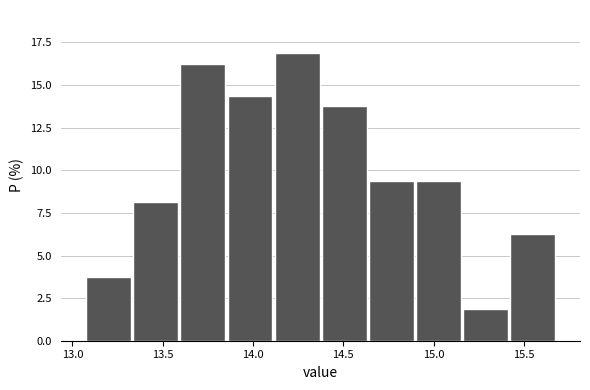

Reading left to right, list every bar in this chart as the range it spans on the x-axis followed by its height. Neither the bar edges nor the heights are printed on the chart, so give them approximately, as read against the axes.

13.05 to 13.35: 4.0
13.35 to 13.60: 8.0
13.60 to 13.85: 16.5
13.85 to 14.10: 14.5
14.10 to 14.40: 17.0
14.40 to 14.65: 14.0
14.65 to 14.90: 9.5
14.90 to 15.15: 9.5
15.15 to 15.40: 2.0
15.40 to 15.70: 6.5